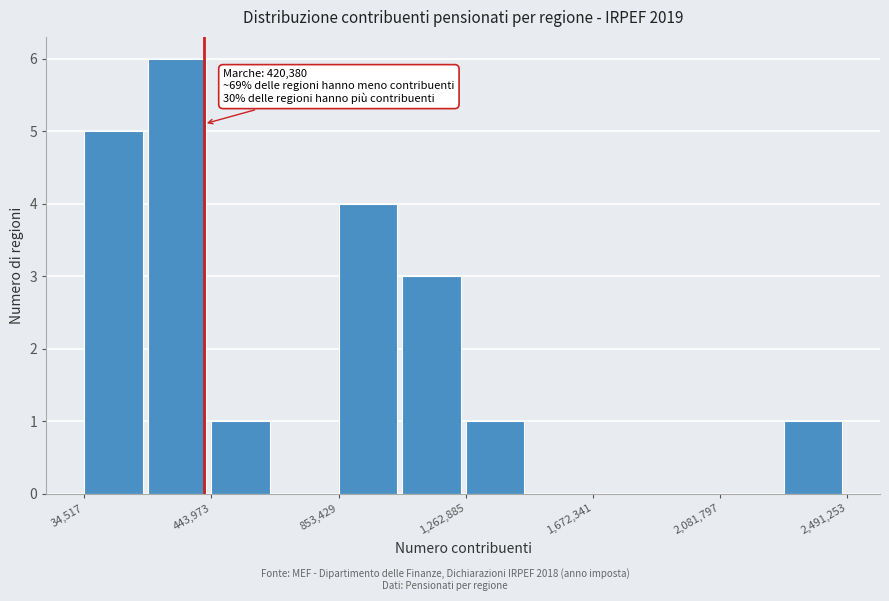

Which range on the x-axis has the tallest bar?

250000 to 450000